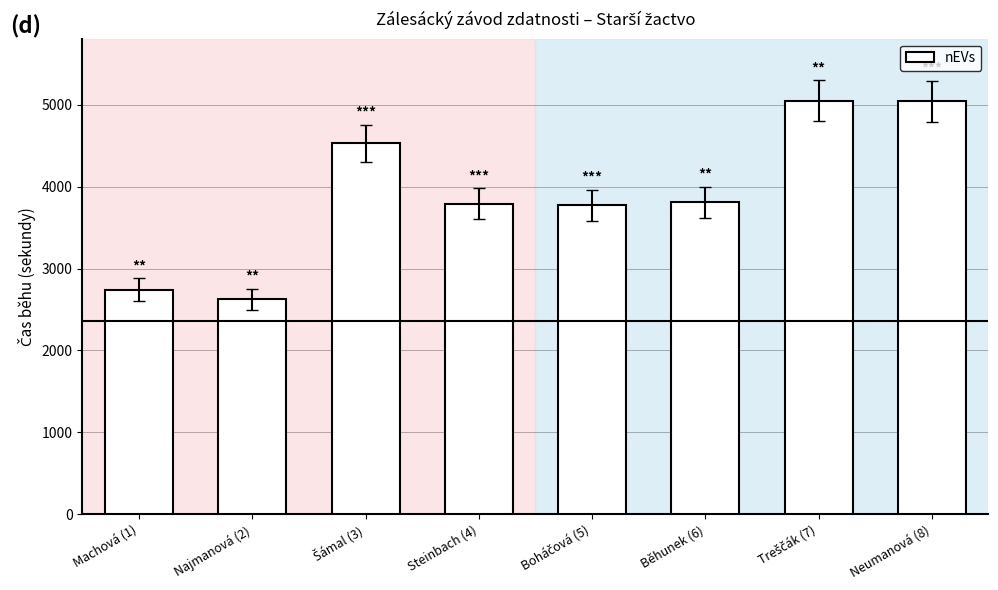

What is the sum of the values at Machová (1) and Neumanová (8)?

7785